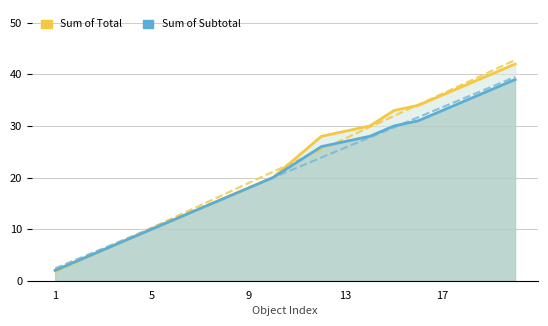

What value does the Sum of Total series have at 9?

18